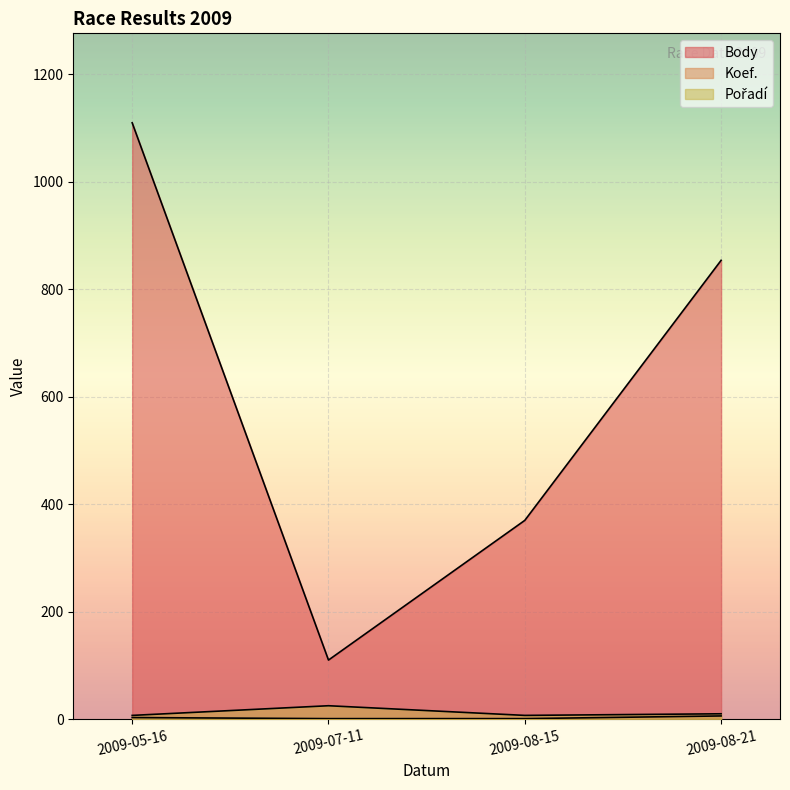

What is the greatest value displayed?

1110